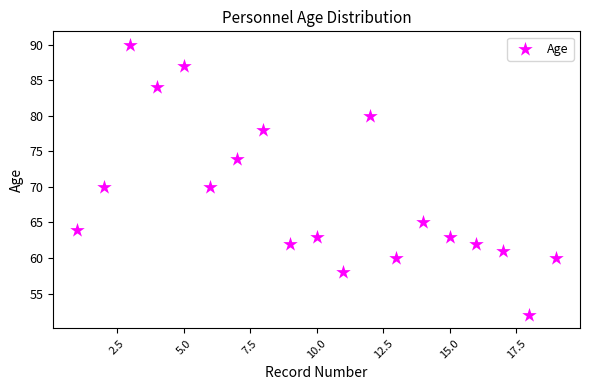

What is the range of Y values (max minus min)?

38